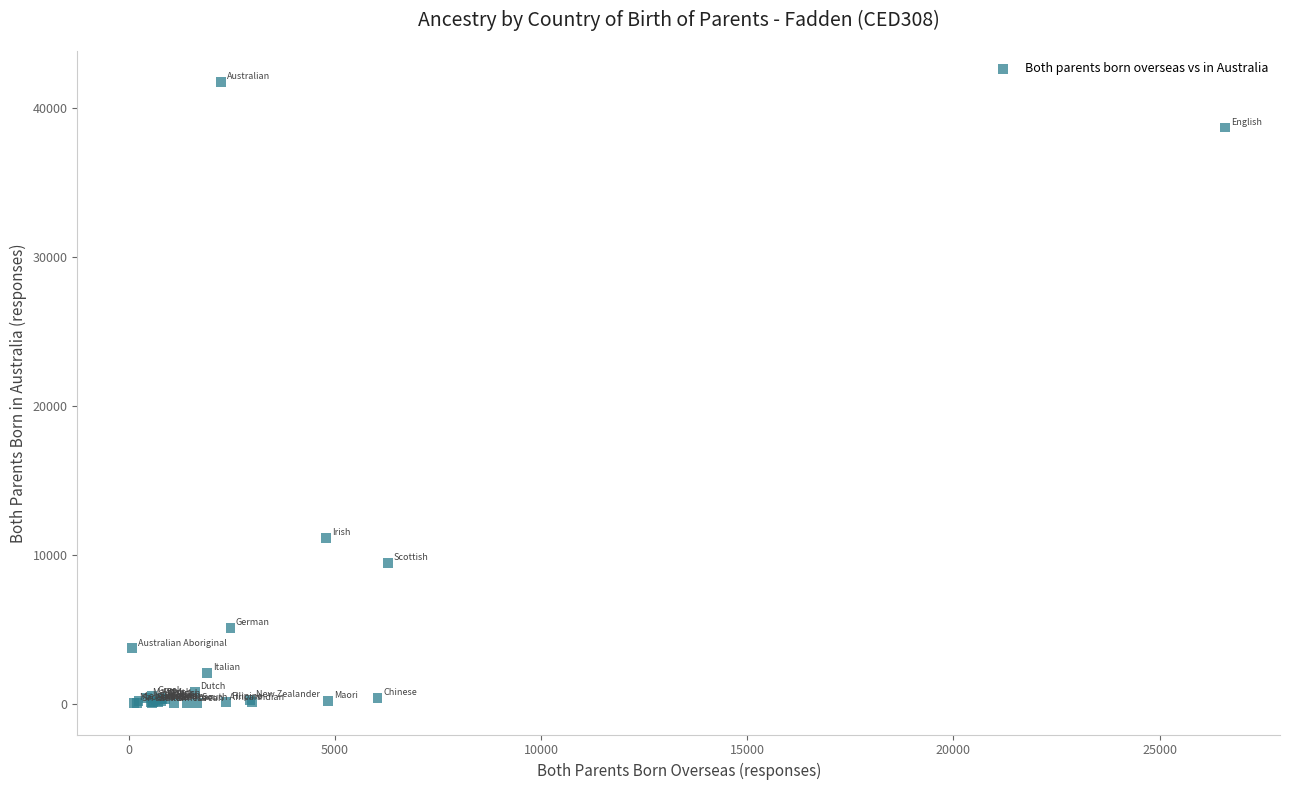

What Y value in the scatter plot is closest to 20866?

11140